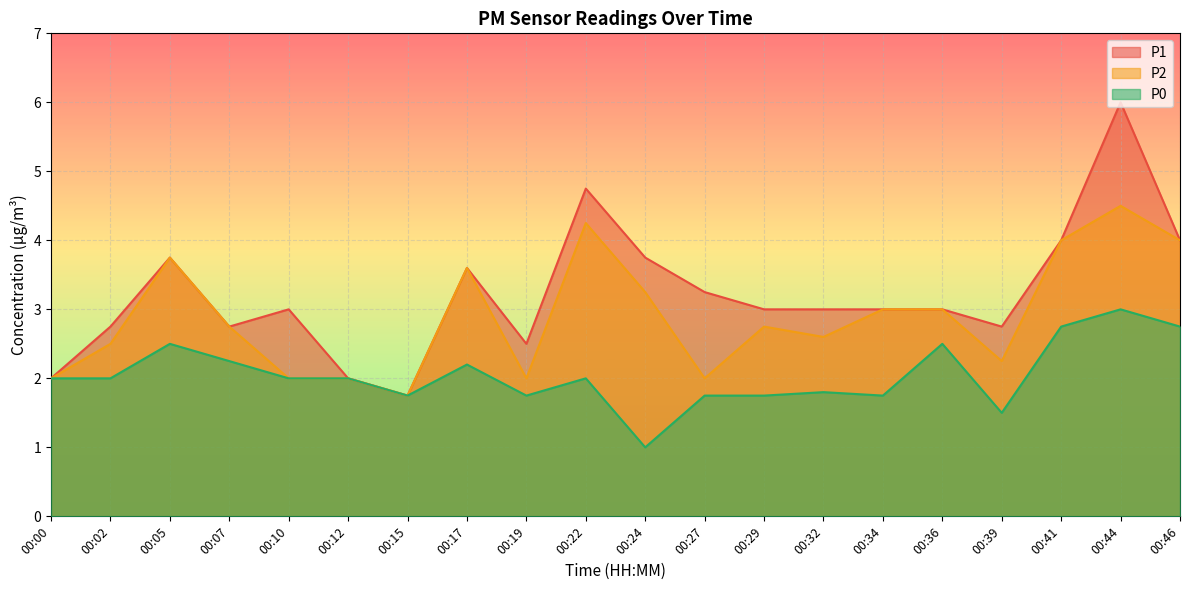

Reading left to right, transcribe all the data shown in this chart.

P1: 00:00=2.0	00:02=2.8	00:05=3.8	00:07=2.8	00:10=3.0	00:12=2.0	00:15=1.8	00:17=3.6	00:19=2.5	00:22=4.8	00:24=3.8	00:27=3.2	00:29=3.0	00:32=3.0	00:34=3.0	00:36=3.0	00:39=2.8	00:41=4.0	00:44=6.0	00:46=4.0
P2: 00:00=2.0	00:02=2.5	00:05=3.8	00:07=2.8	00:10=2.0	00:12=2.0	00:15=1.8	00:17=3.6	00:19=2.0	00:22=4.2	00:24=3.2	00:27=2.0	00:29=2.8	00:32=2.6	00:34=3.0	00:36=3.0	00:39=2.2	00:41=4.0	00:44=4.5	00:46=4.0
P0: 00:00=2.0	00:02=2.0	00:05=2.5	00:07=2.2	00:10=2.0	00:12=2.0	00:15=1.8	00:17=2.2	00:19=1.8	00:22=2.0	00:24=1.0	00:27=1.8	00:29=1.8	00:32=1.8	00:34=1.8	00:36=2.5	00:39=1.5	00:41=2.8	00:44=3.0	00:46=2.8